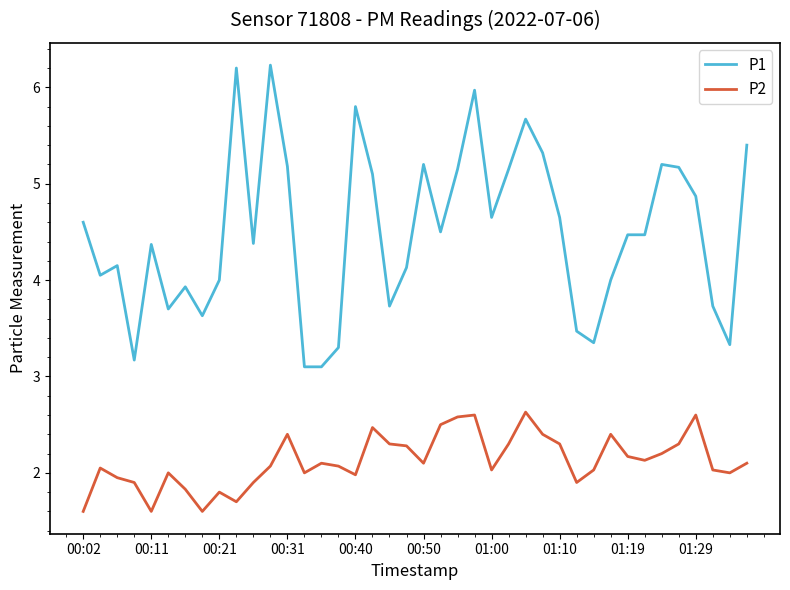

What is the smallest value displayed?

1.6